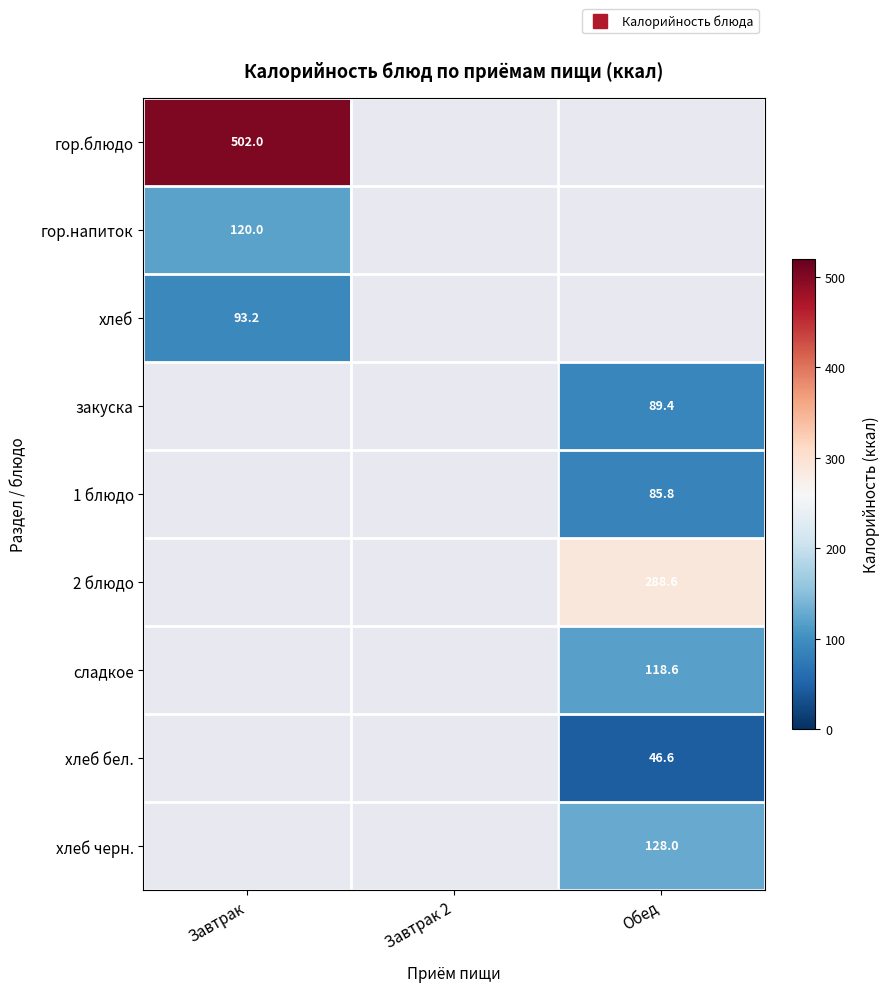

What is the minimum value shown in the chart?

46.6